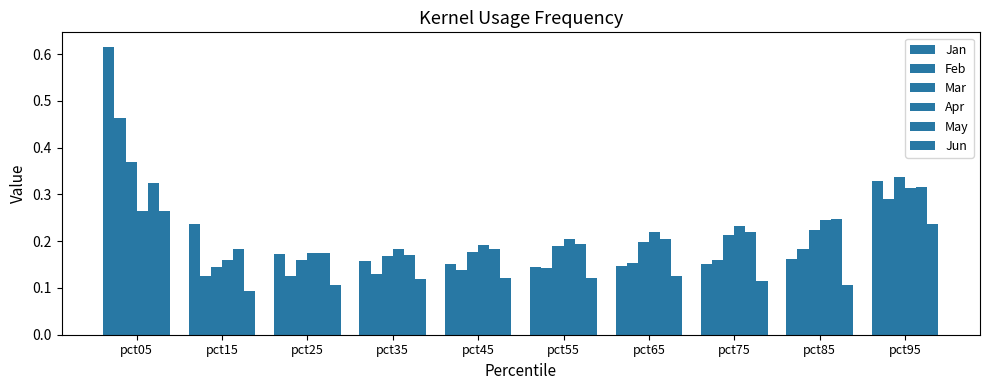

What is the approximate value of Jan at pct95?

0.3